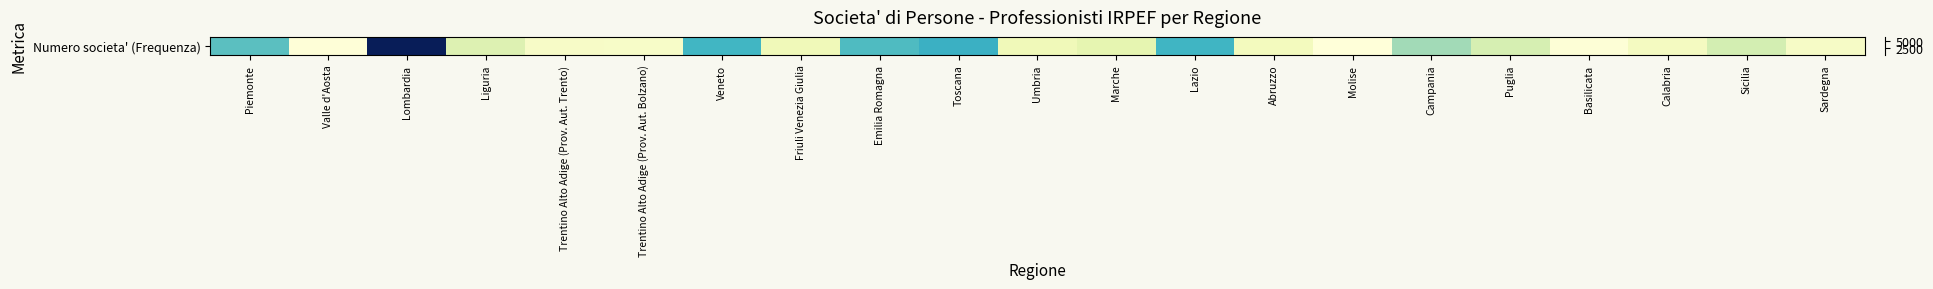

Reading left to right, list all the values displayed in this chart.

2989	154	6549	1264	490	469	3315	758	3150	3455	772	1067	3358	676	128	2150	1430	186	622	1471	516